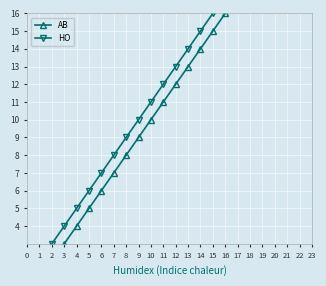

Which series has the largest total across all categories?

HO